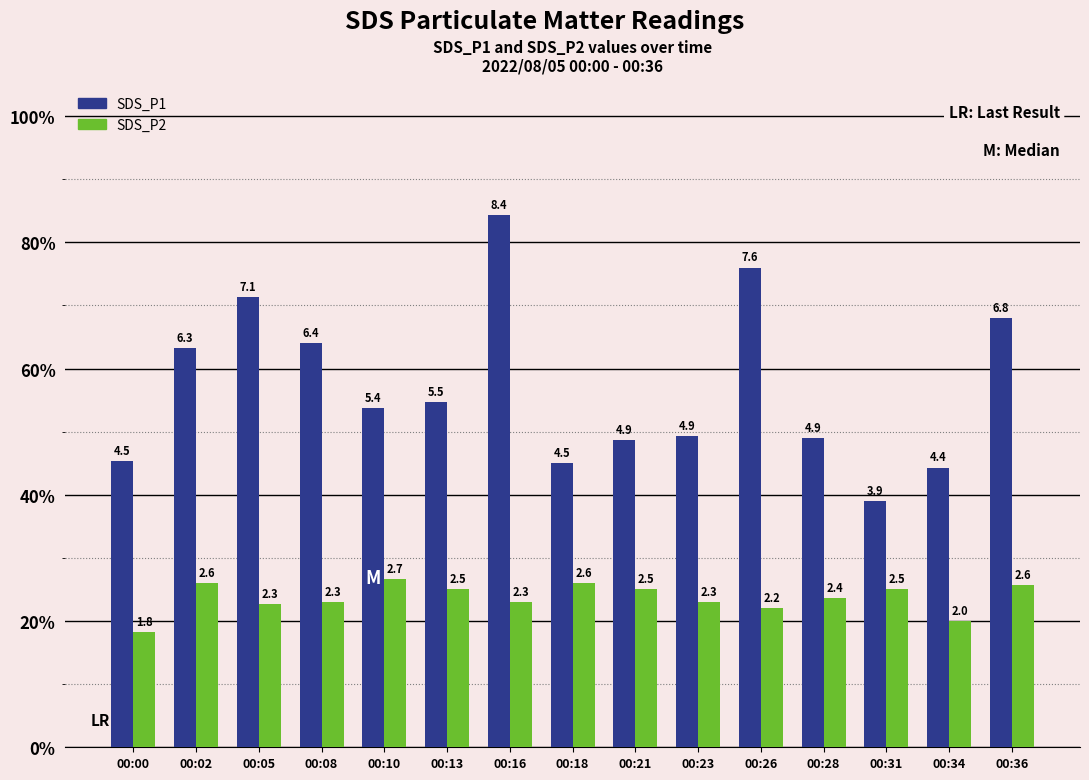

Which series has the largest range (max minus min)?

SDS_P1